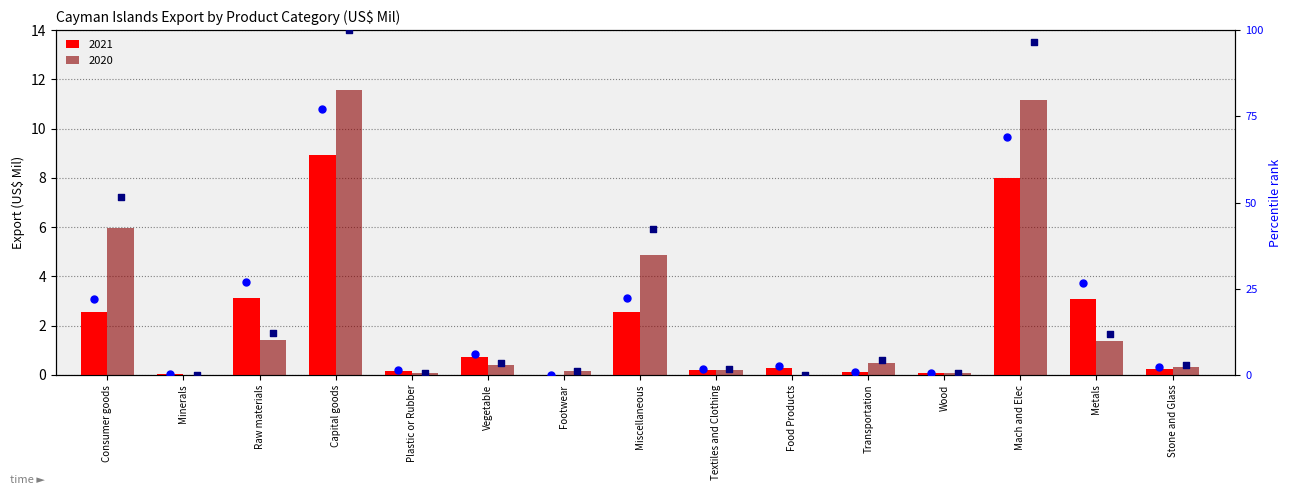

Is the value of 2020 pct rank at Food Products greater than the value of 2021 pct rank at Mach and Elec?

No